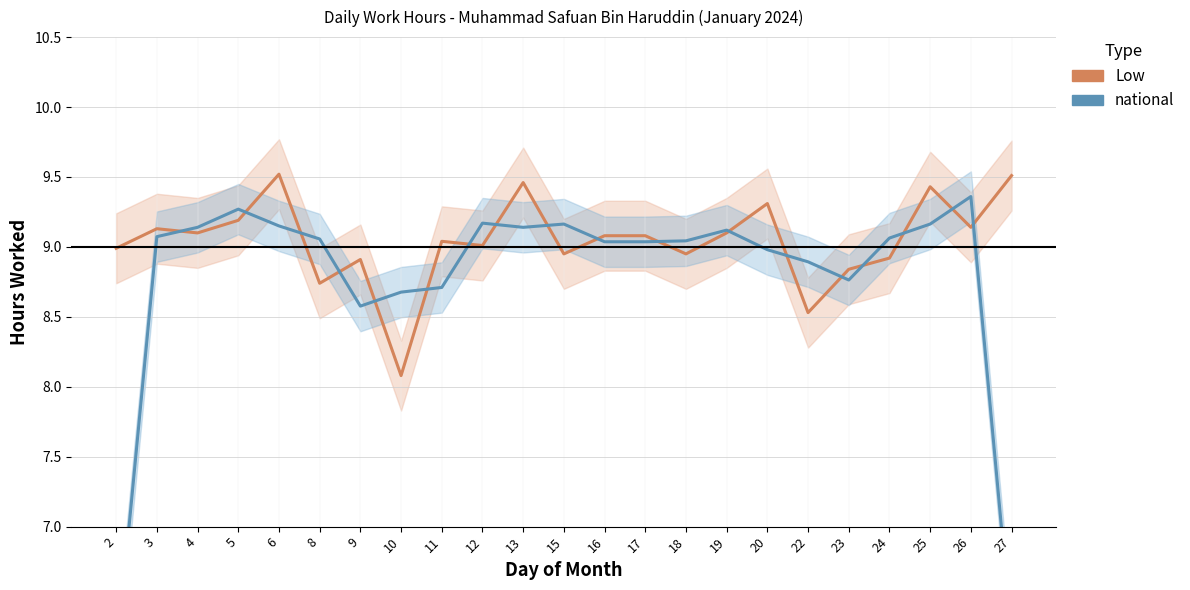

What is the difference between the Low (hours) values at 23 and 9?

0.1